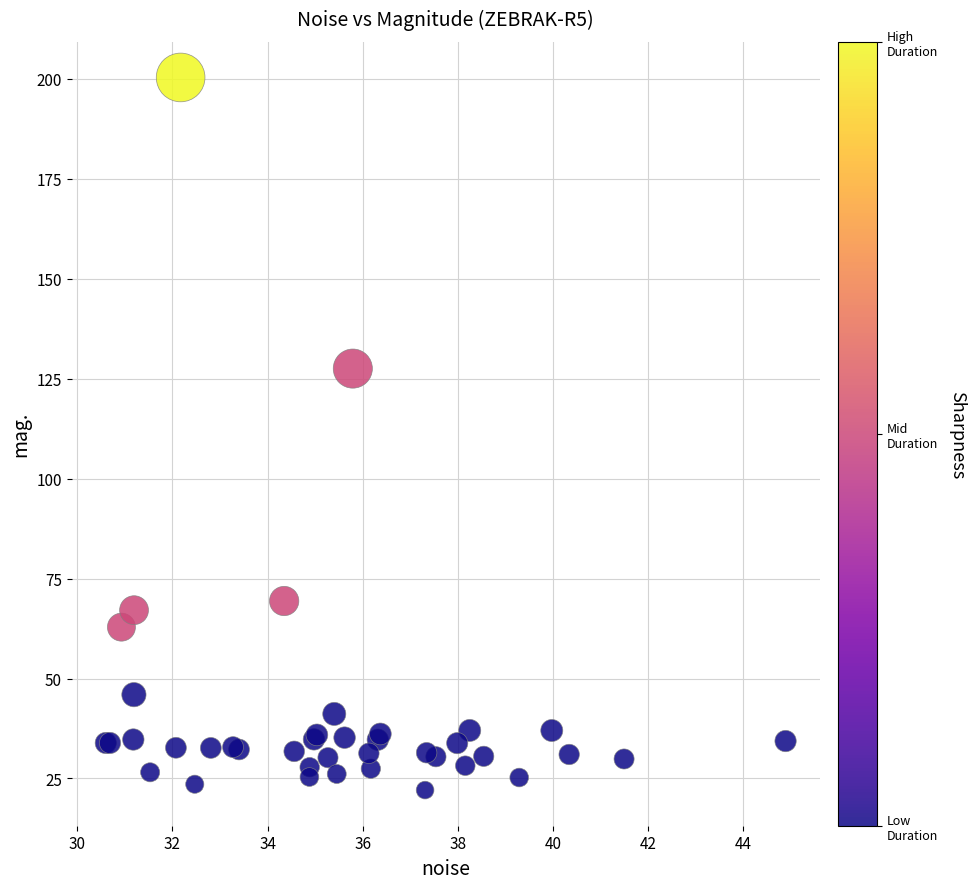

What Y value in the scatter plot is closest to 111?

127.5